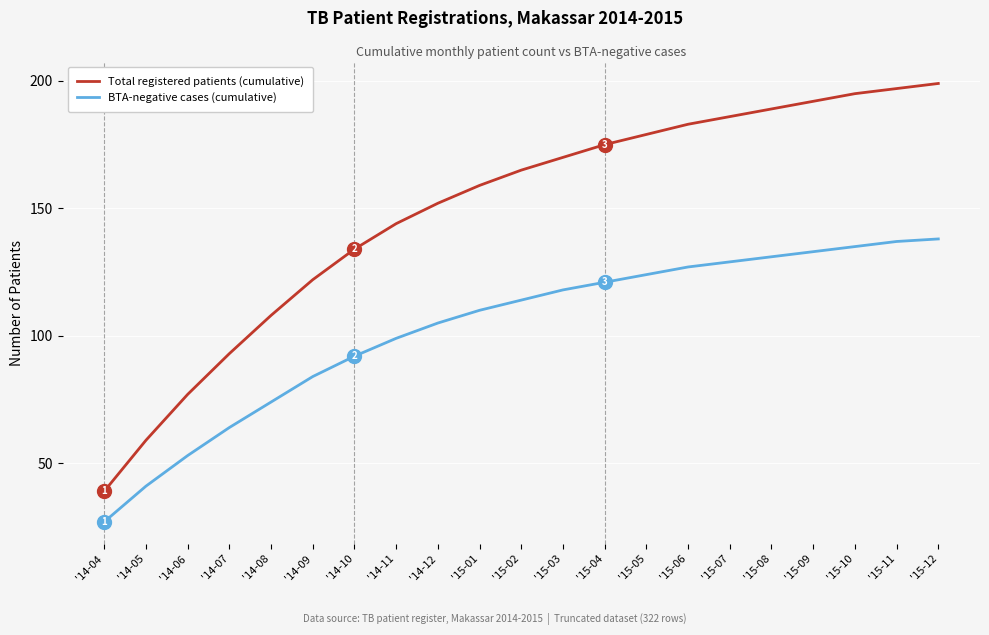

True or false: BTA-negative cases (cumulative) and Total registered patients (cumulative) intersect in this chart.

False